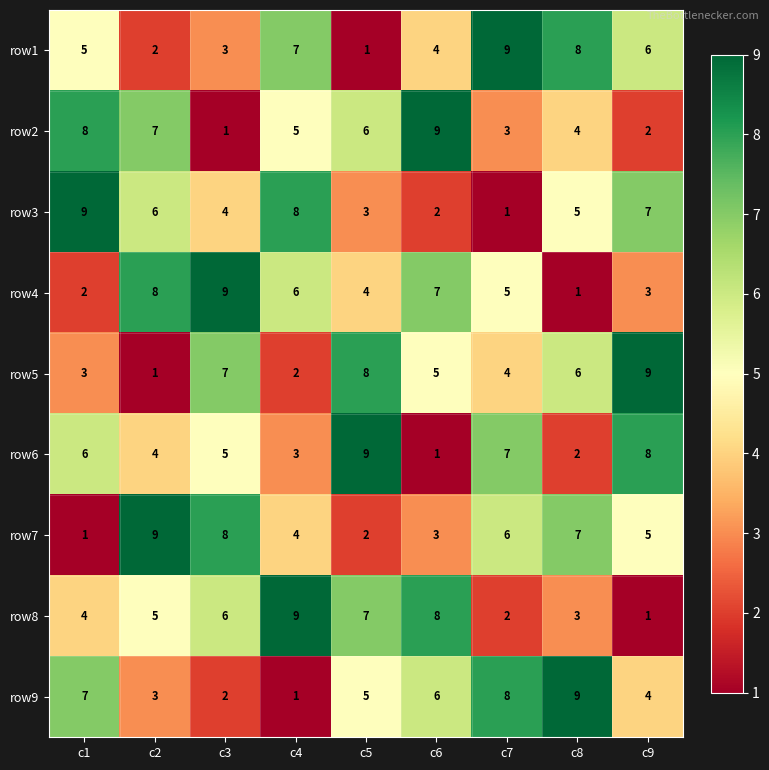

At how many categories does at least one series exceed 5?

9